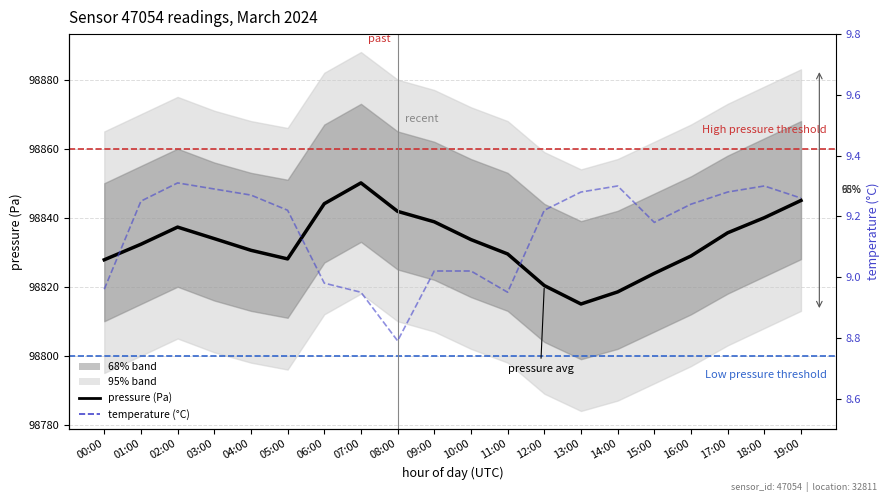

True or false: pressure (Pa) and temperature (°C) cross at least once.

False